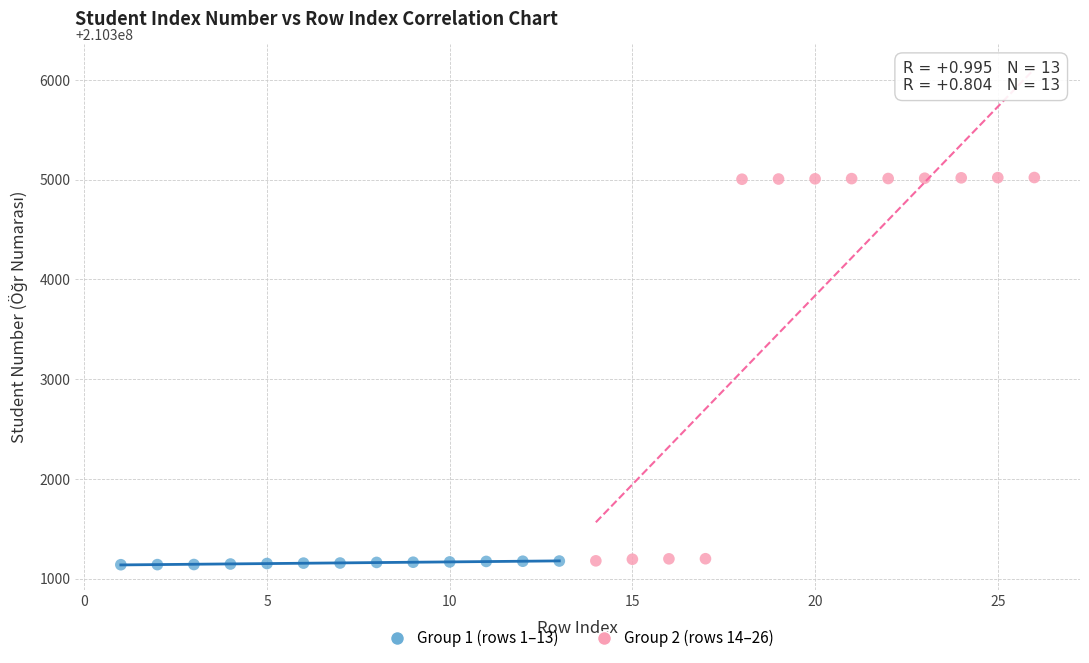

Which series reaches the maximum Y coordinate?

Group 2 (rows 14–26)